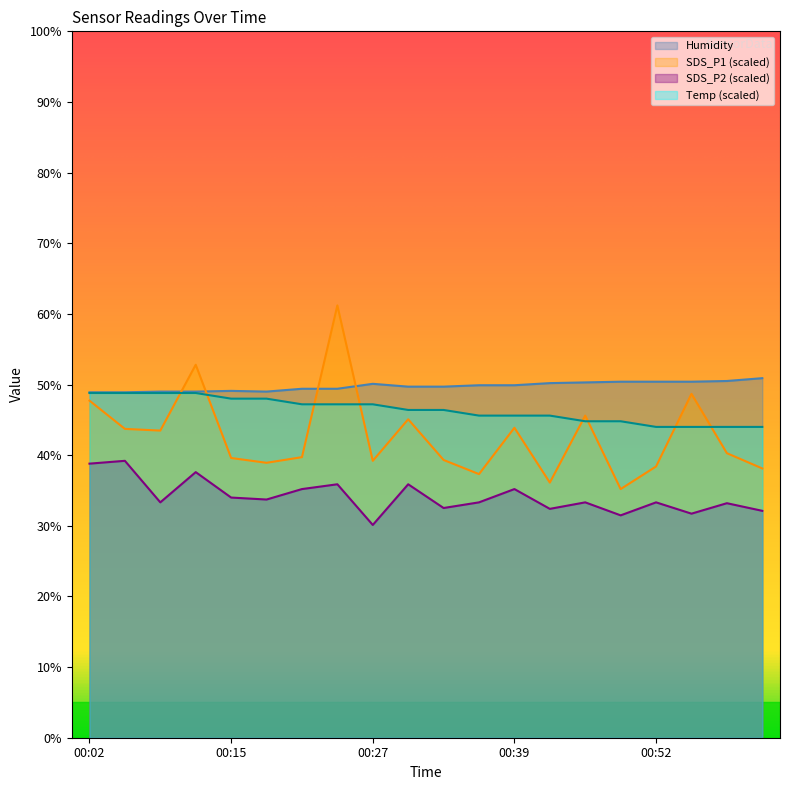

Which series has the largest total across all categories?

Humidity